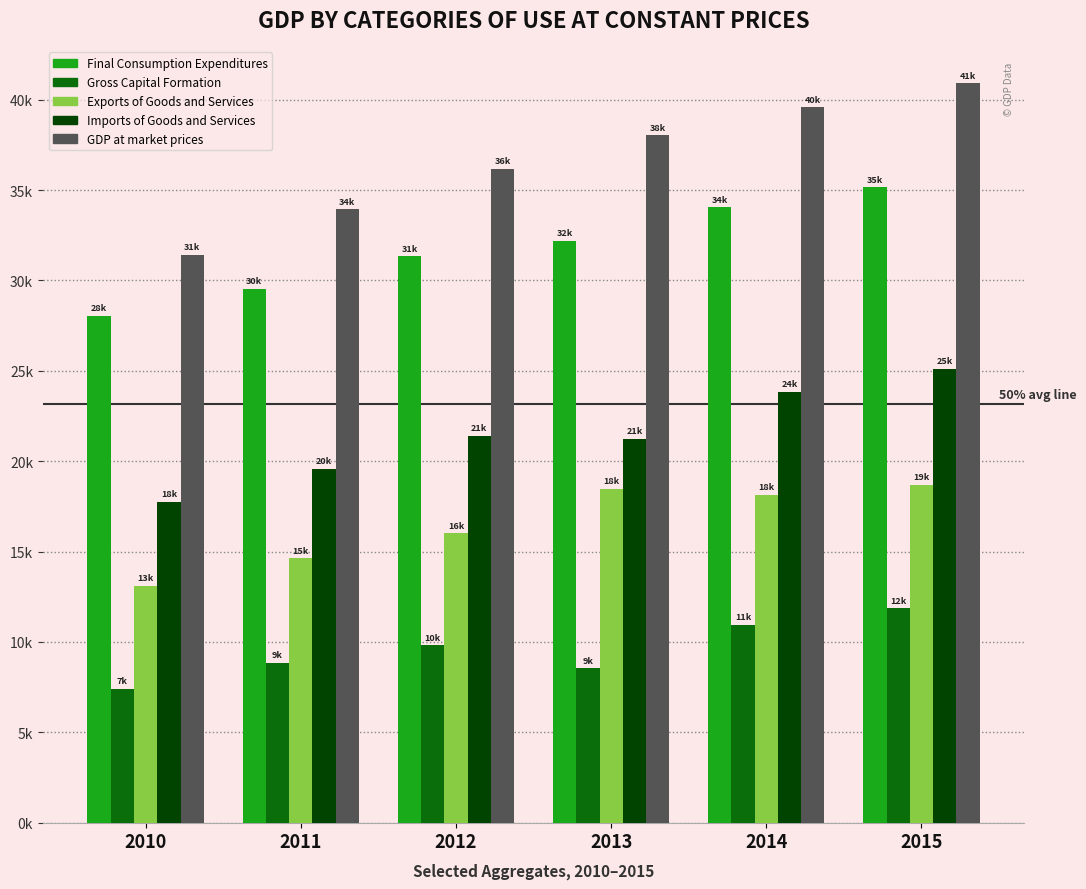

List the labels in order of Exports of Goods and Services value, largest first.

2015, 2013, 2014, 2012, 2011, 2010